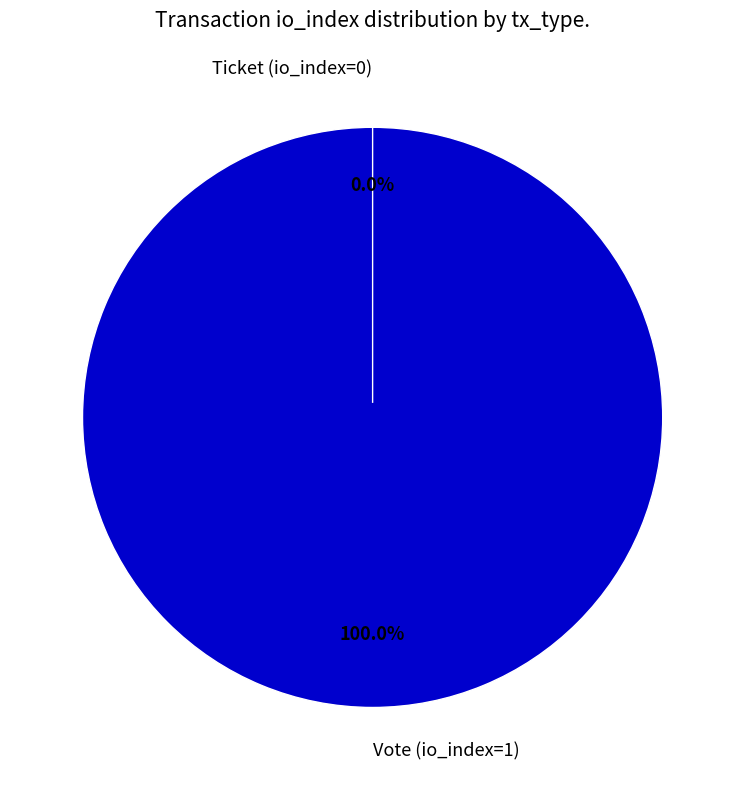

To the nearest percent, what is the average slice percentage?

50%